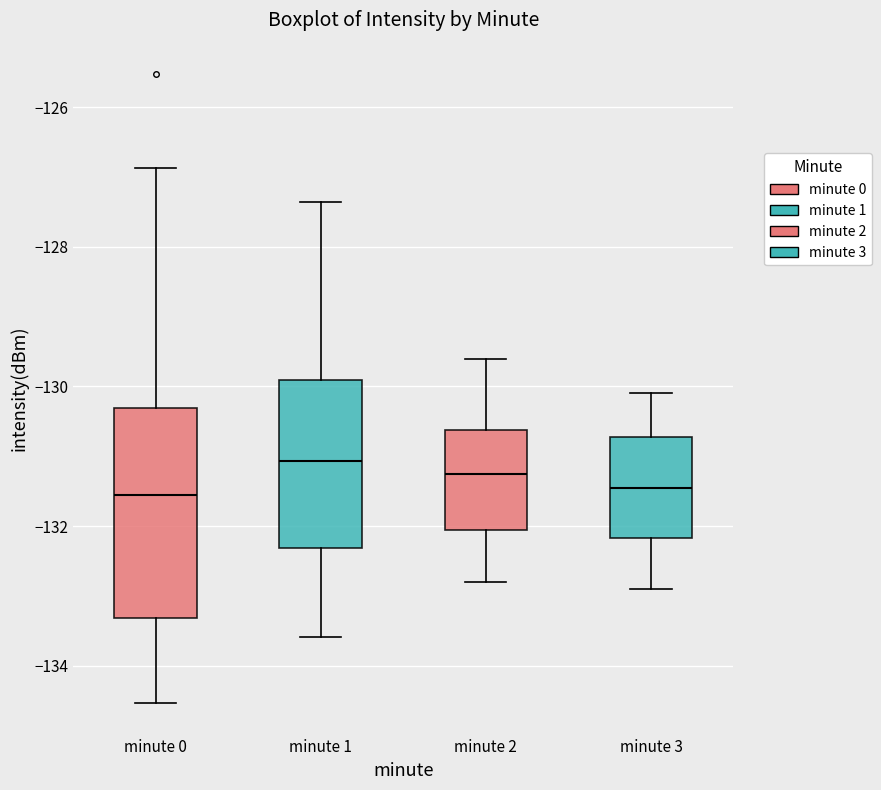

Reading left to right, read every box against the y-axis: the position of its median line, the range the box covers, and the ends of its whiskers. The values are not printed on the chart, so give them approximately, as read against the axis.

minute 0: median -131.6, box -133.4 to -130.4, whiskers -134.6 to -126.8
minute 1: median -131.0, box -132.4 to -130.0, whiskers -133.6 to -127.4
minute 2: median -131.2, box -132.0 to -130.6, whiskers -132.8 to -129.6
minute 3: median -131.4, box -132.2 to -130.8, whiskers -132.8 to -130.0